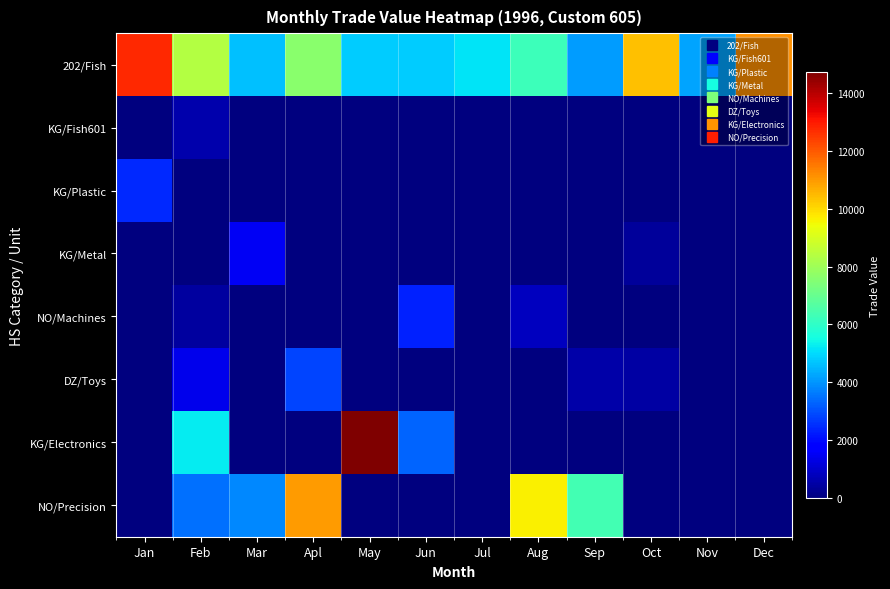

Reading left to right, list all the values displayed in this chart.

202/Fish: Jan=12755	Feb=8354	Mar=4647	Apl=7610	May=4813	Jun=4781	Jul=5127	Aug=6254	Sep=4088	Oct=10367	Nov=4246	Dec=11137
KG/Fish601: Jan=0	Feb=601	Mar=0	Apl=0	May=0	Jun=0	Jul=0	Aug=0	Sep=0	Oct=0	Nov=0	Dec=0
KG/Plastic: Jan=2429	Feb=0	Mar=0	Apl=0	May=0	Jun=0	Jul=0	Aug=0	Sep=0	Oct=0	Nov=0	Dec=0
KG/Metal: Jan=0	Feb=0	Mar=1502	Apl=0	May=0	Jun=0	Jul=0	Aug=0	Sep=0	Oct=359	Nov=0	Dec=0
NO/Machines: Jan=0	Feb=435	Mar=0	Apl=0	May=0	Jun=2341	Jul=0	Aug=845	Sep=0	Oct=0	Nov=0	Dec=0
DZ/Toys: Jan=0	Feb=1418	Mar=0	Apl=2831	May=0	Jun=0	Jul=0	Aug=0	Sep=528	Oct=486	Nov=0	Dec=0
KG/Electronics: Jan=0	Feb=5291	Mar=0	Apl=0	May=14730	Jun=3295	Jul=0	Aug=0	Sep=0	Oct=0	Nov=0	Dec=0
NO/Precision: Jan=0	Feb=3472	Mar=3809	Apl=10957	May=0	Jun=0	Jul=0	Aug=9649	Sep=6354	Oct=0	Nov=0	Dec=0